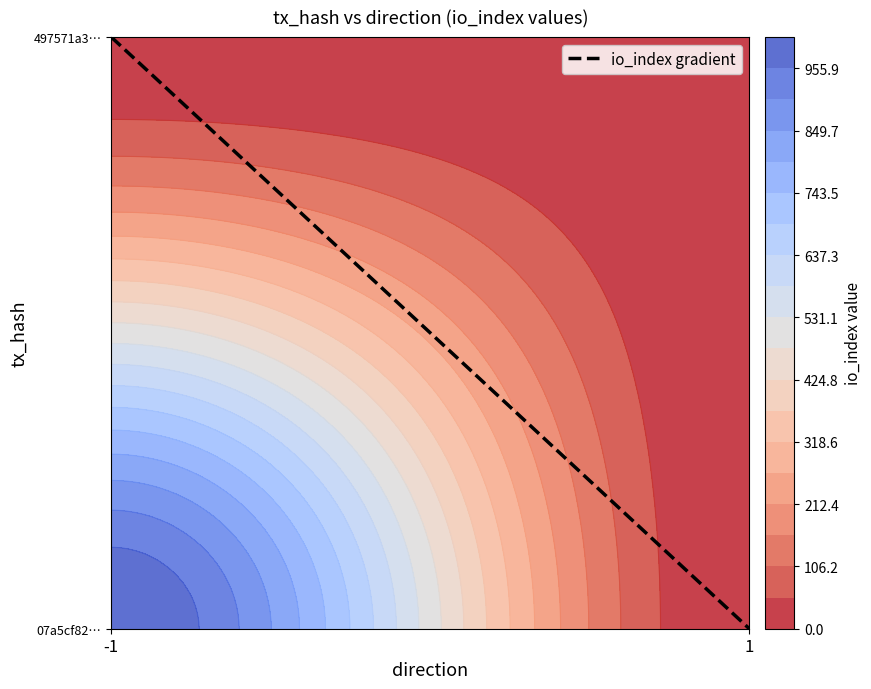

At how many categories does at least one series exceed 399?

1